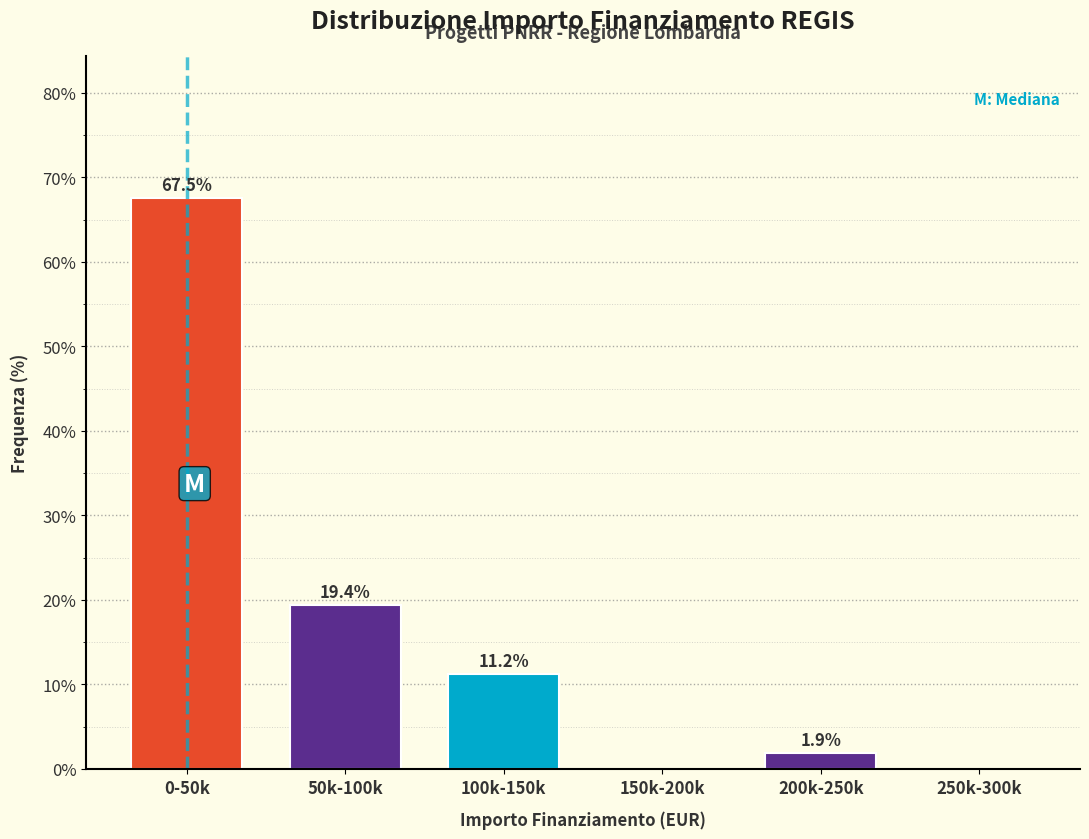

Is it true that the value at 100k-150k is 19.5?

False